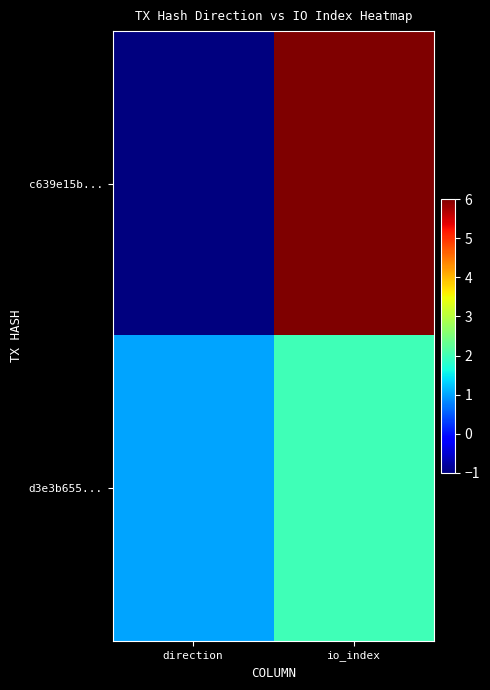

Reading right to left, list all the values displayed in this chart.

c639e15b...: io_index=6	direction=-1
d3e3b655...: io_index=2	direction=1